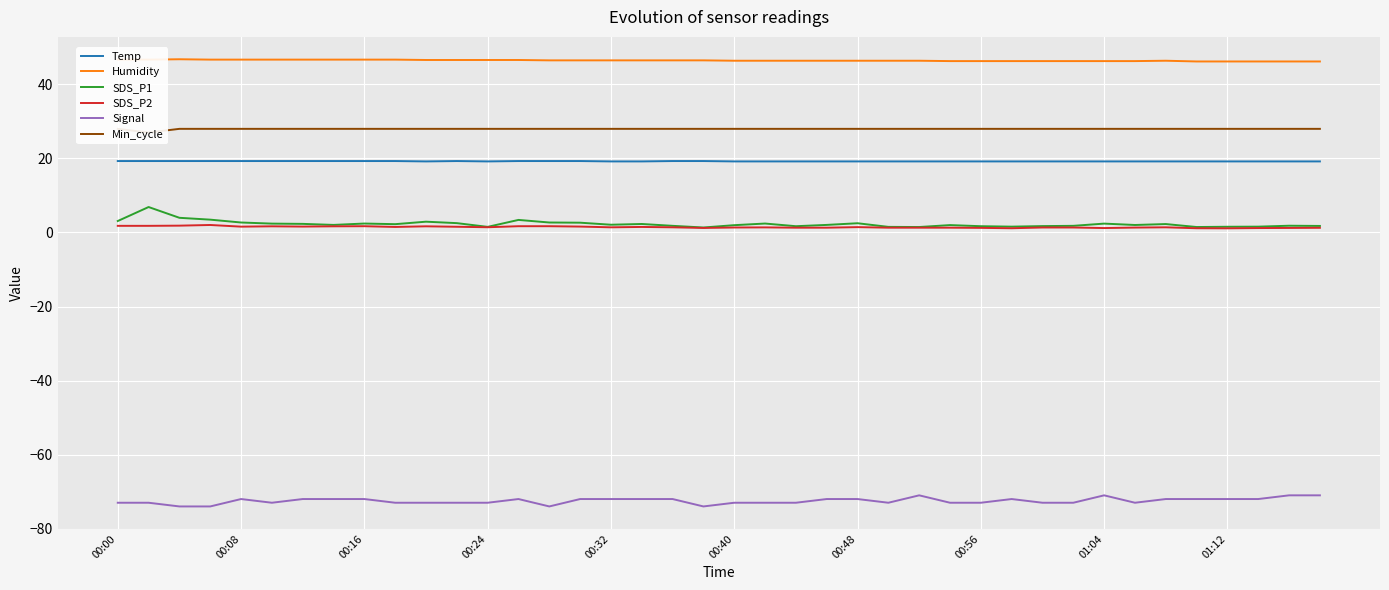

How many lines are shown in the chart?

6